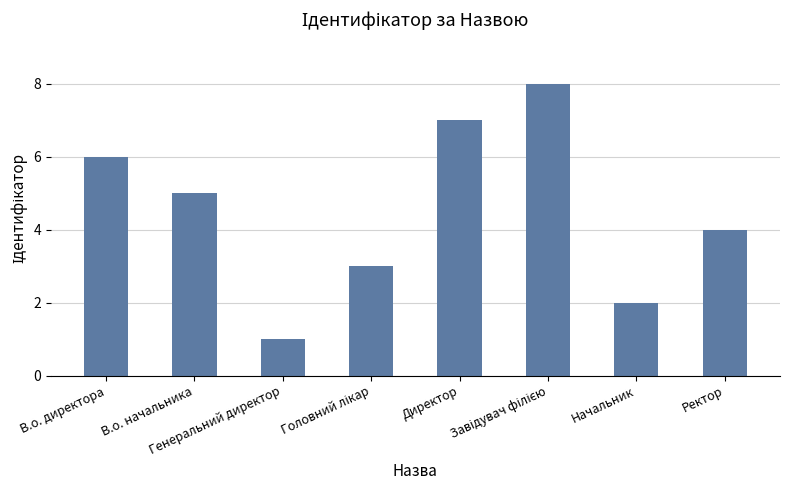

What is the greatest value displayed?

8